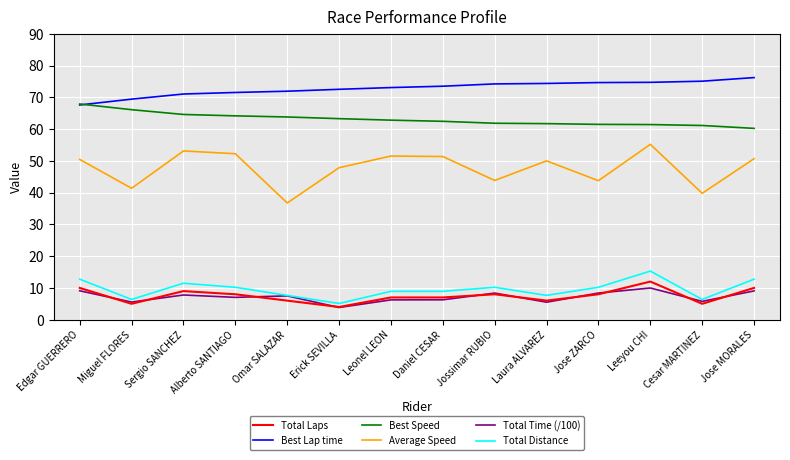

What is the spread (max minus min) of values at Alberto SANTIAGO?

64.5